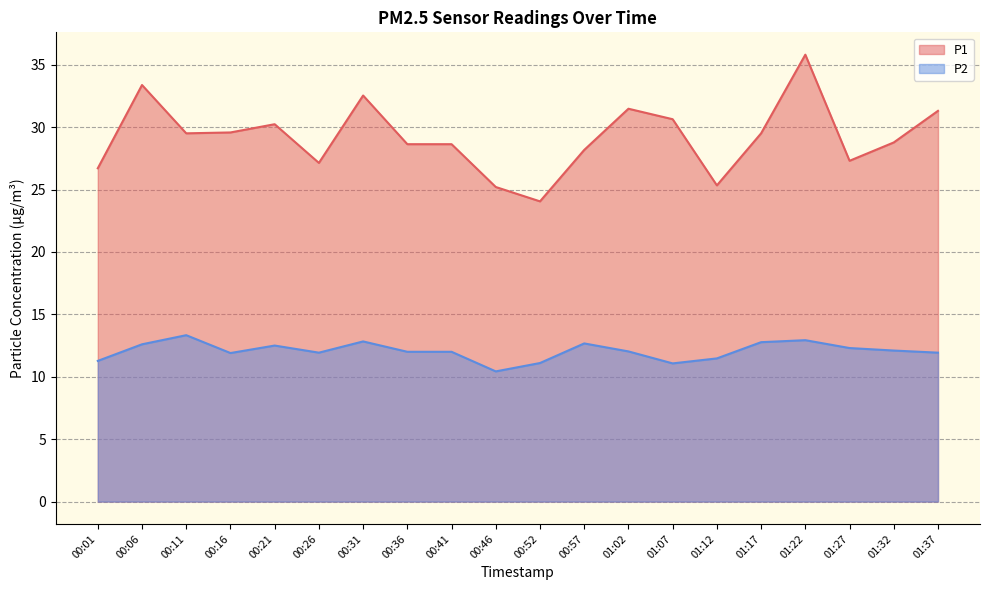

Which label corresponds to the largest value in the chart?

01:22